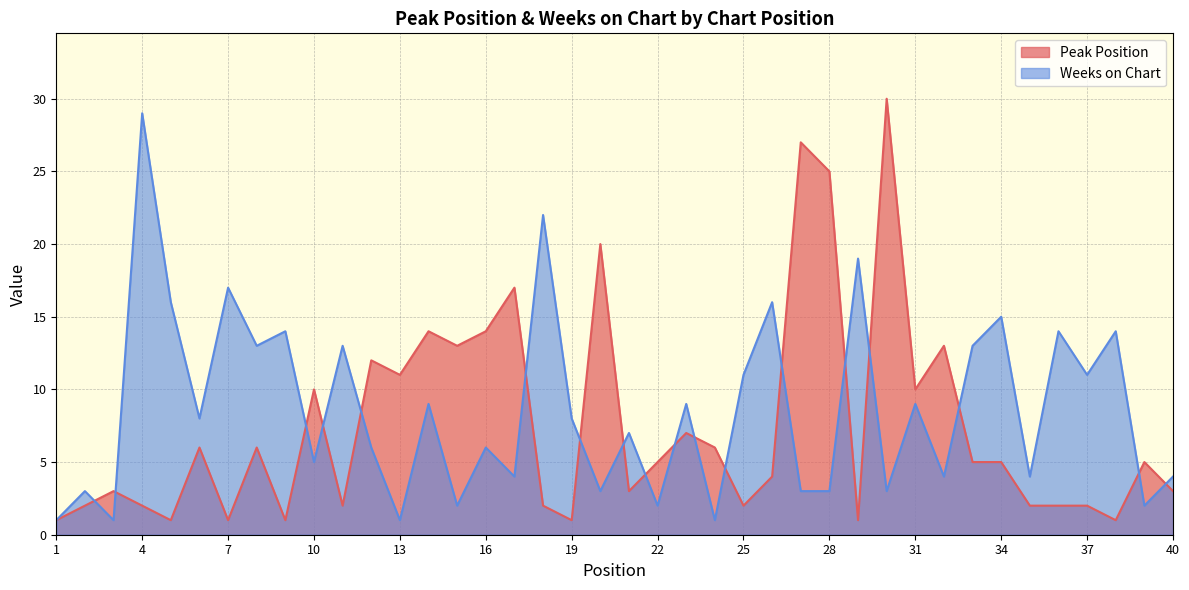

What is the value of the Weeks on Chart point at the 10th from the left?

5